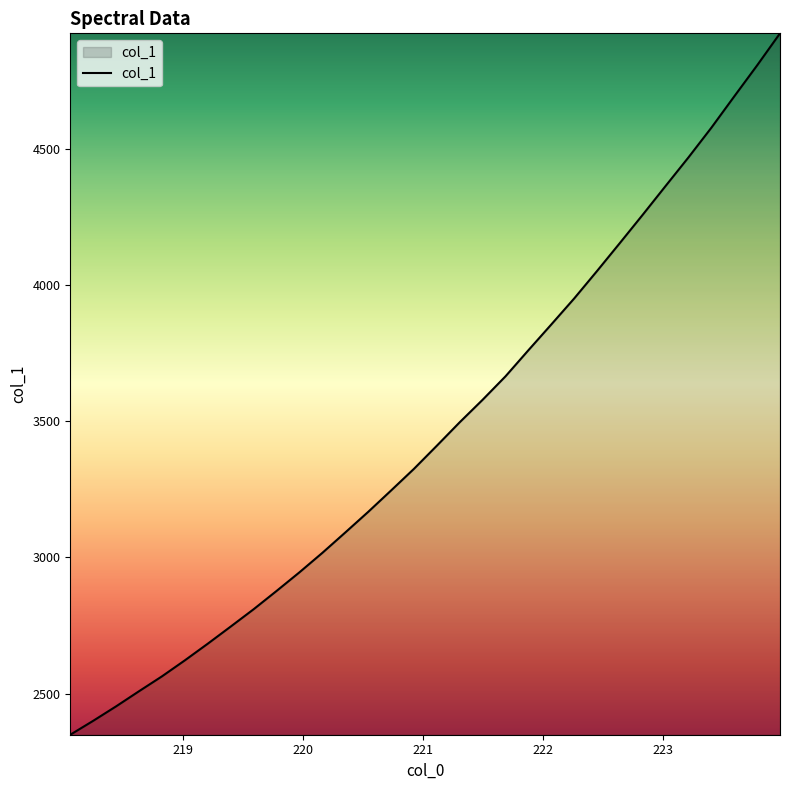

True or false: the data has more than 1 interior local peaks.

False